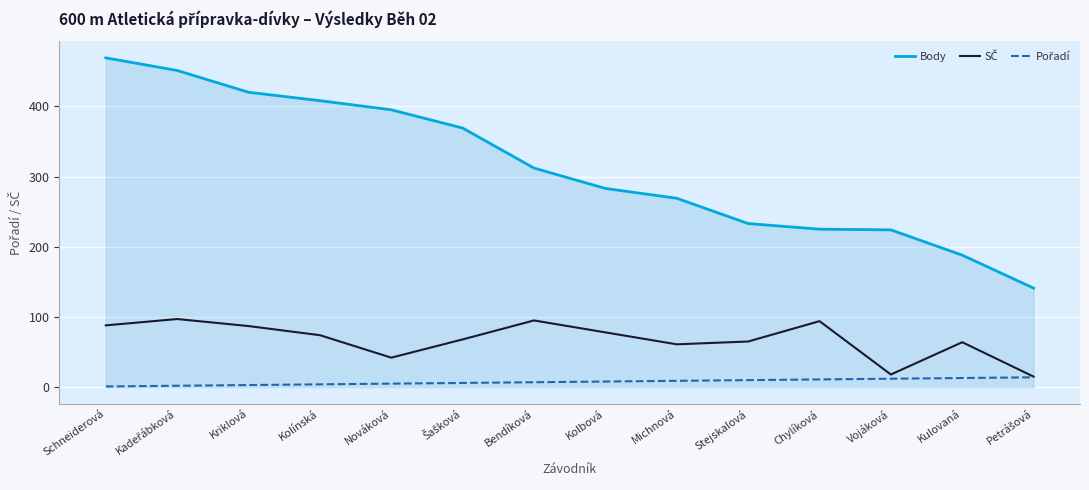

What is the difference between the second highest and minimum values in the Body series?

310